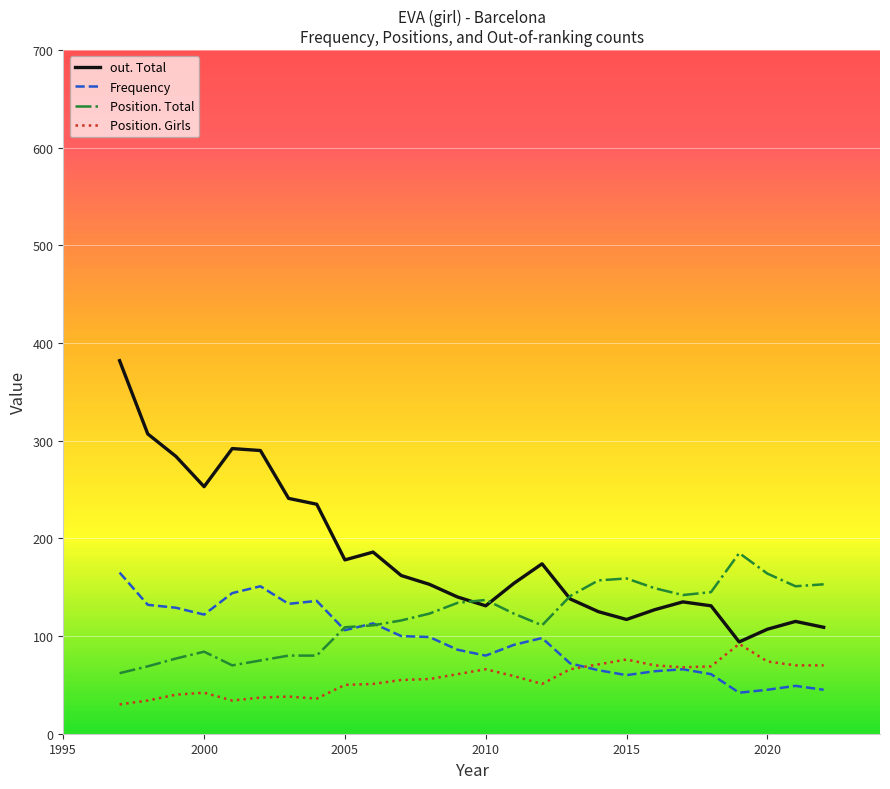

What is the highest value of the Position. Total series?

185